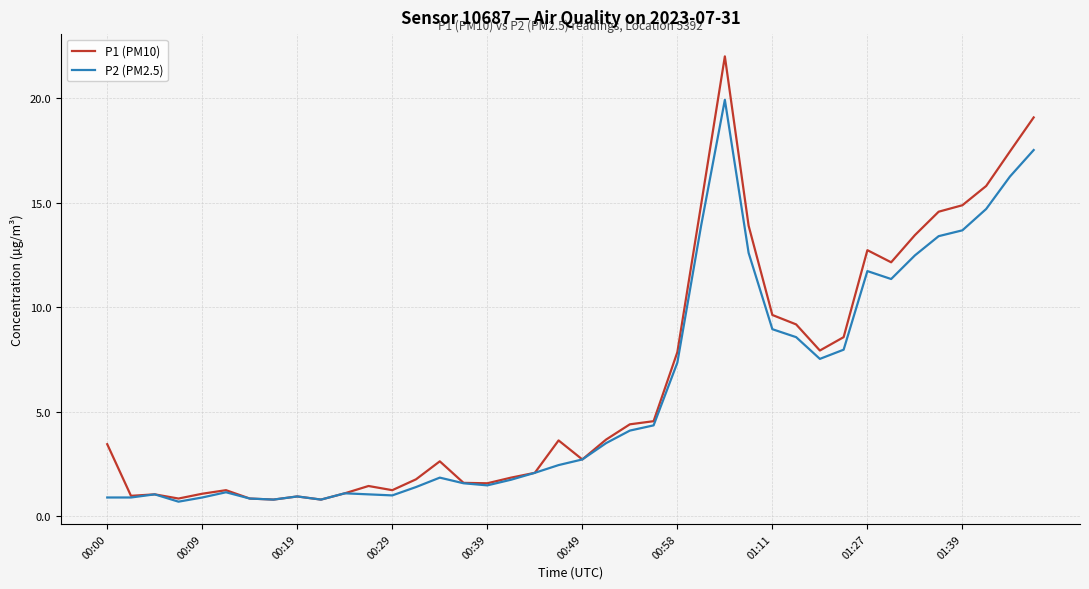

How many lines are shown in the chart?

2